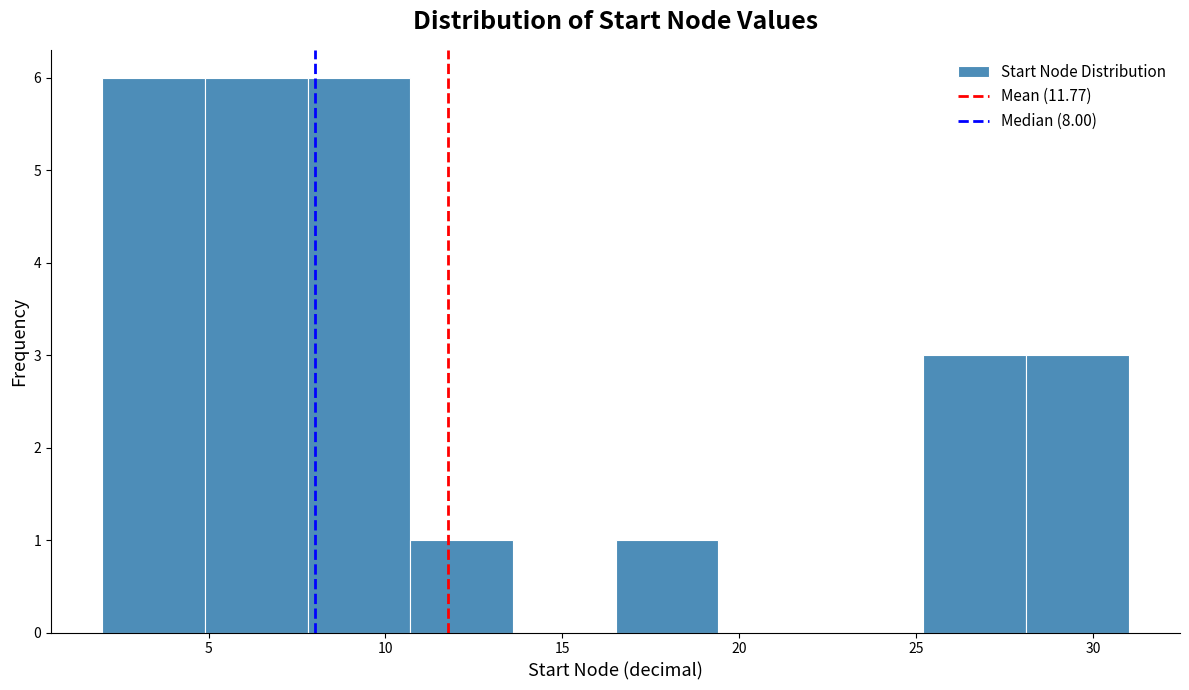

Reading left to right, list every bar in this chart as the range it spans on the x-axis followed by its height. Neither the bar edges nor the heights are printed on the chart, so give them approximately, as read against the axes.

2.0 to 4.9: 6
4.9 to 7.8: 6
7.8 to 10.7: 6
10.7 to 13.6: 1
13.6 to 16.5: 0
16.5 to 19.4: 1
19.4 to 22.3: 0
22.3 to 25.2: 0
25.2 to 28.1: 3
28.1 to 31.0: 3